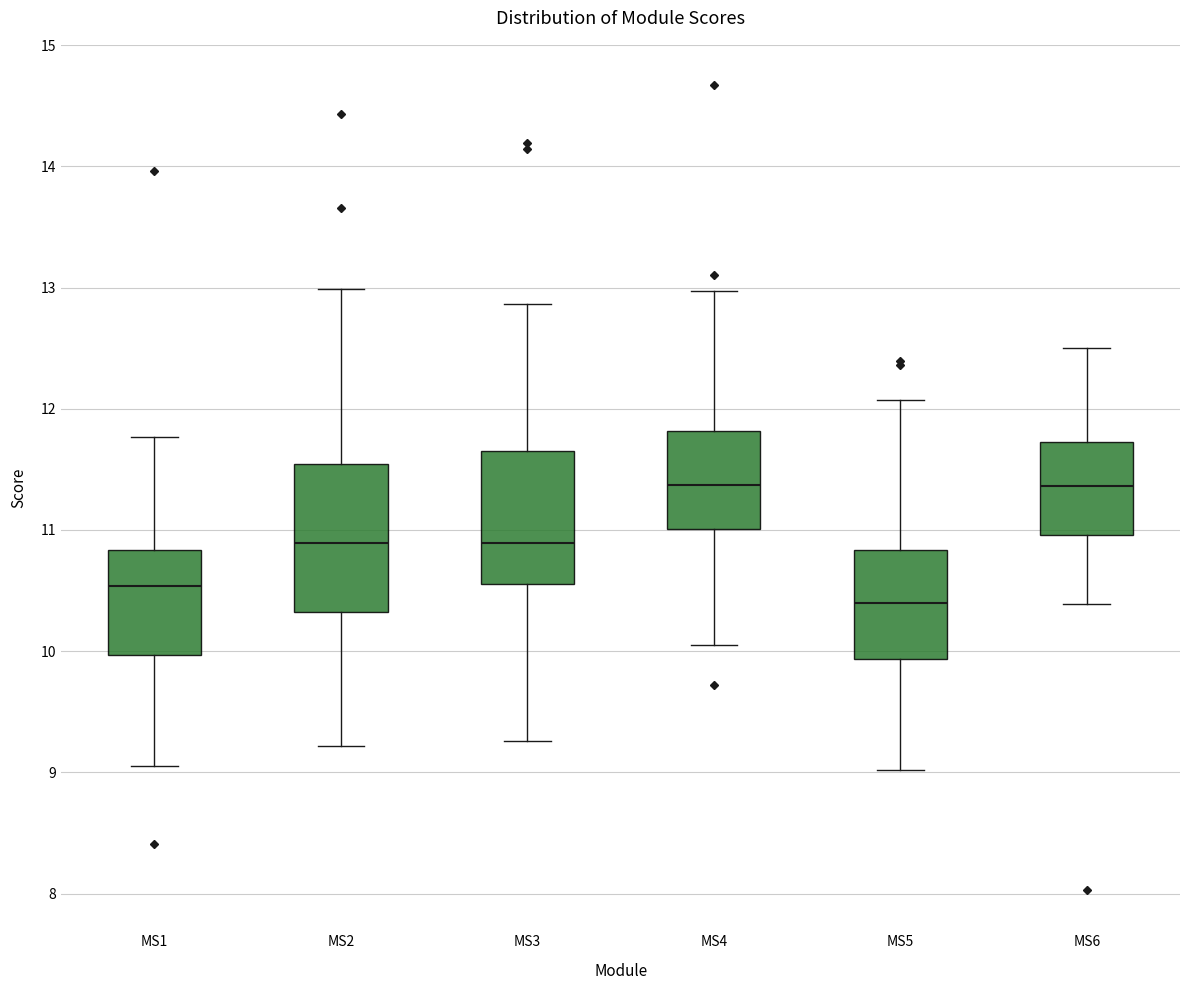

Comparing the boxes themselves (not the whiskers), which one is the tallest?

MS2